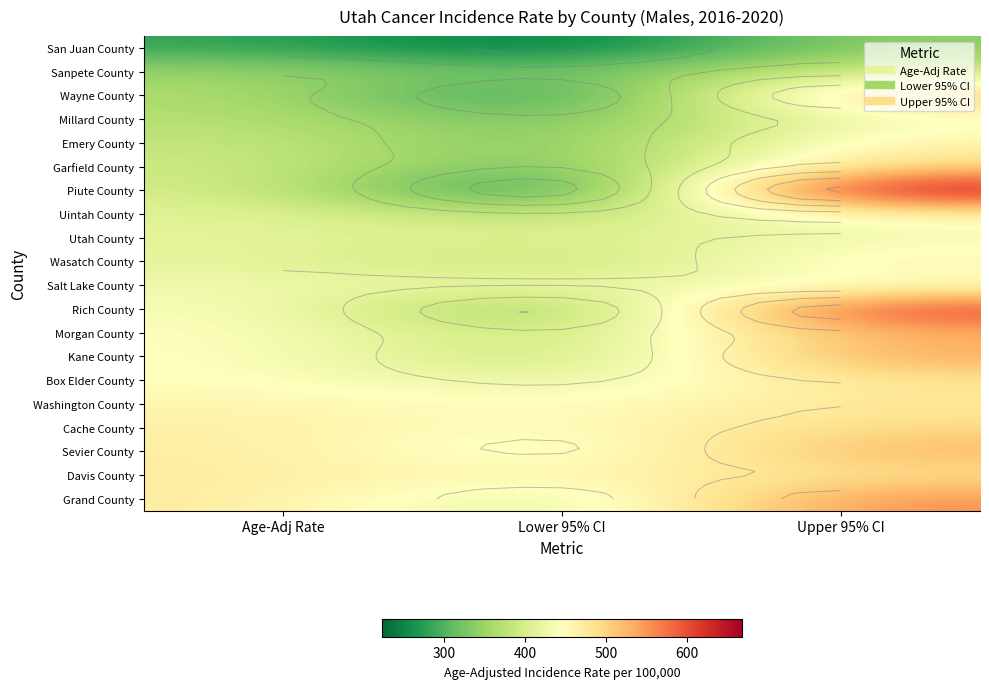

Is it true that Salt Lake County equals 661.5 at Lower 95% CI?

False